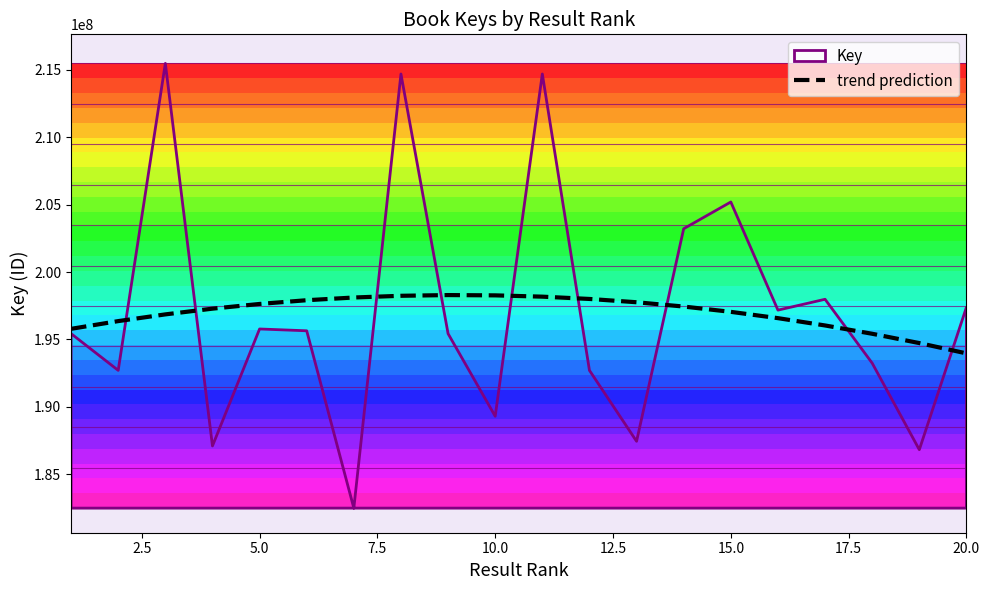

What is the difference between the maximum and minimum values?

4325508.5